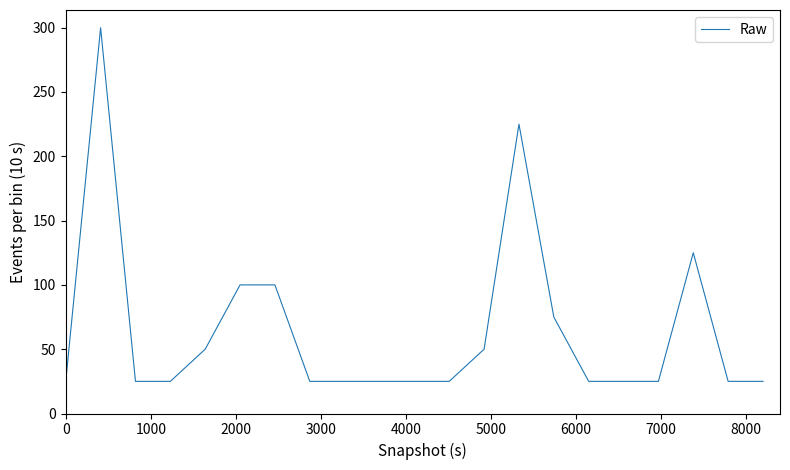

What is the difference between the maximum and minimum values?

275